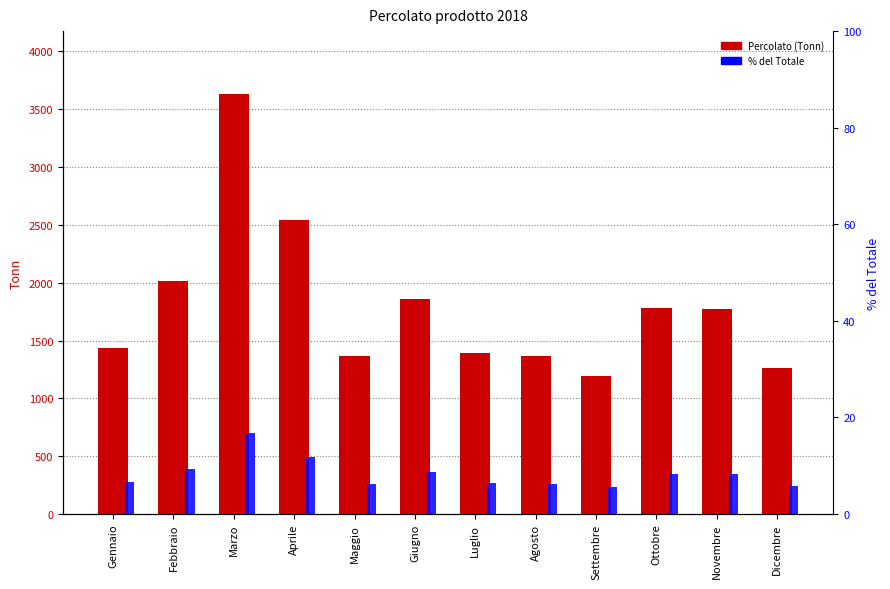

What is the sum of the Percolato (Tonn) values at Aprile and Novembre?

4314.8